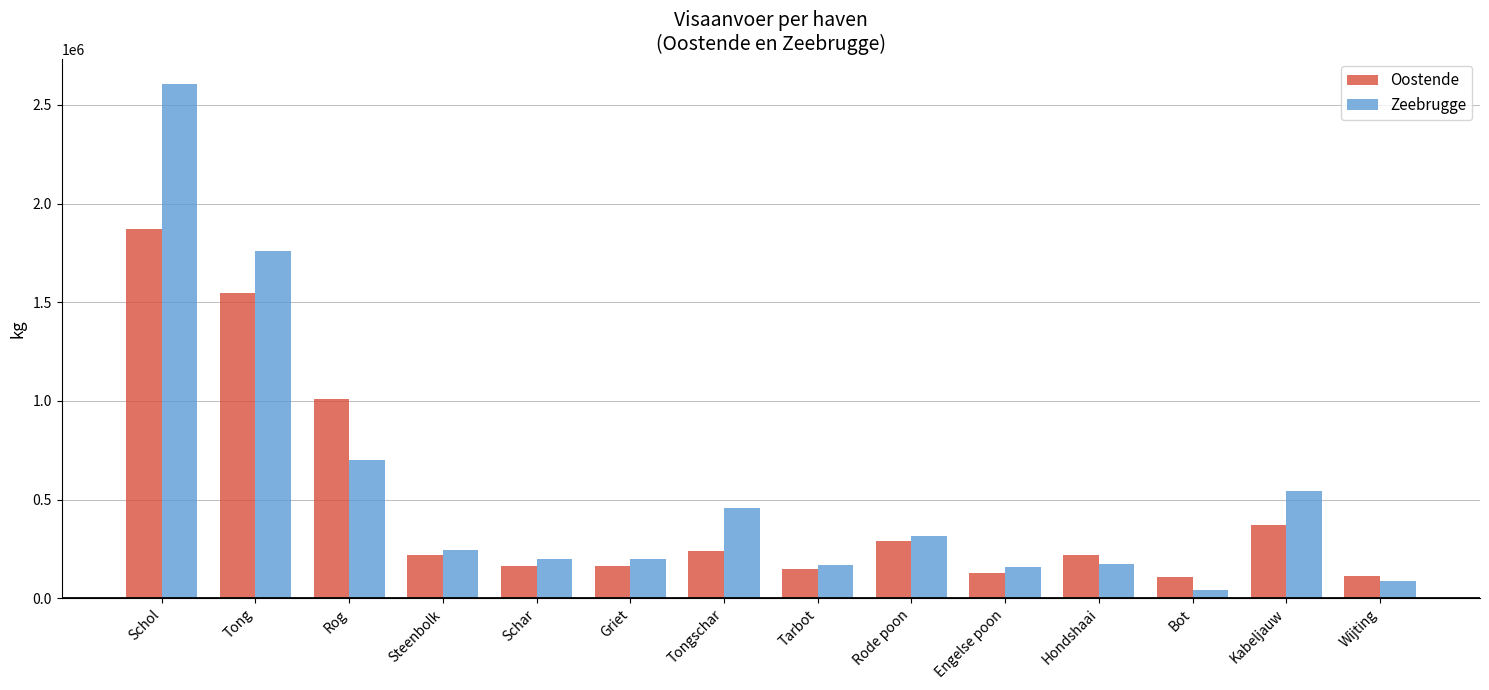

What is the difference between the maximum and minimum values in the Zeebrugge series?

2558658